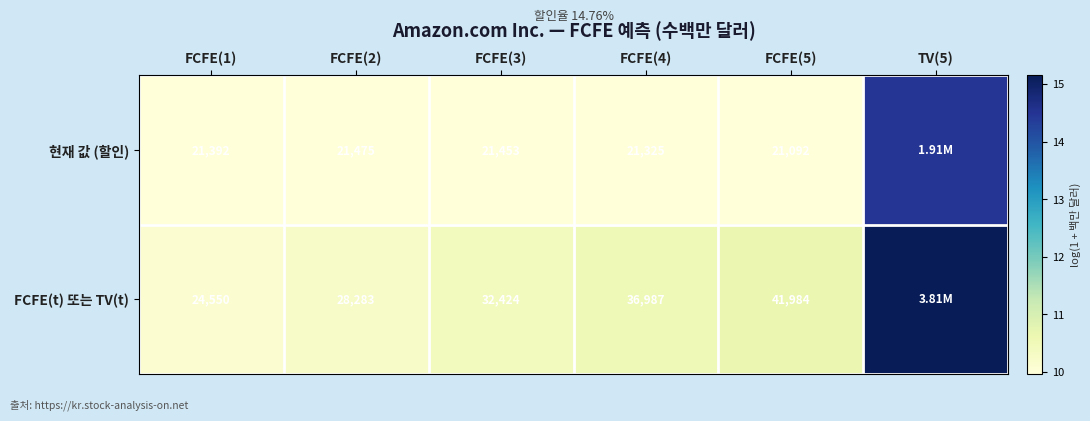

Which series changed the most between FCFE(2) and FCFE(5)?

FCFE(t) 또는 TV(t)